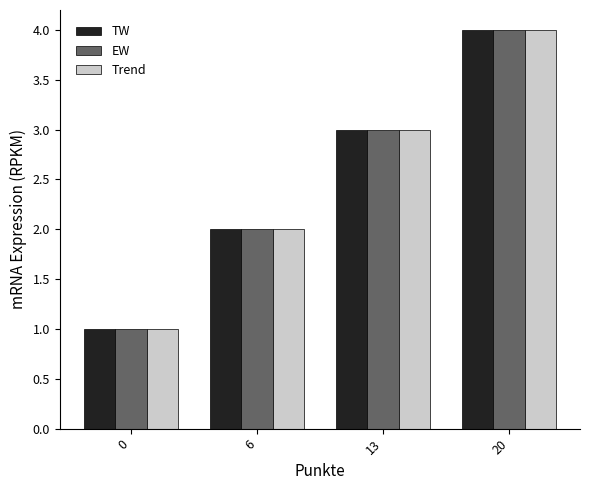

Count the Trend values in the range 2 to 4.

3